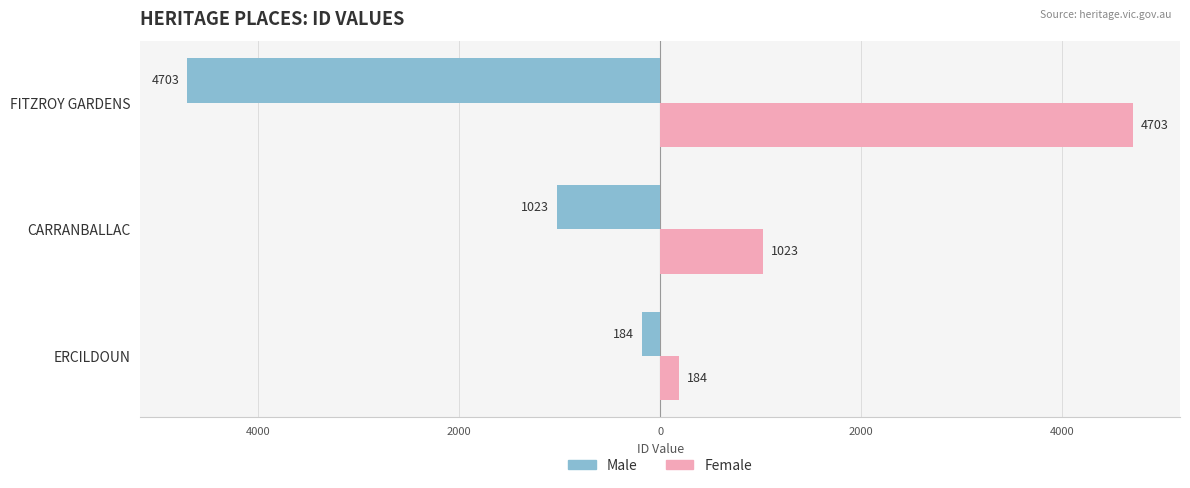

What are all the series names shown in the legend?

Male, Female